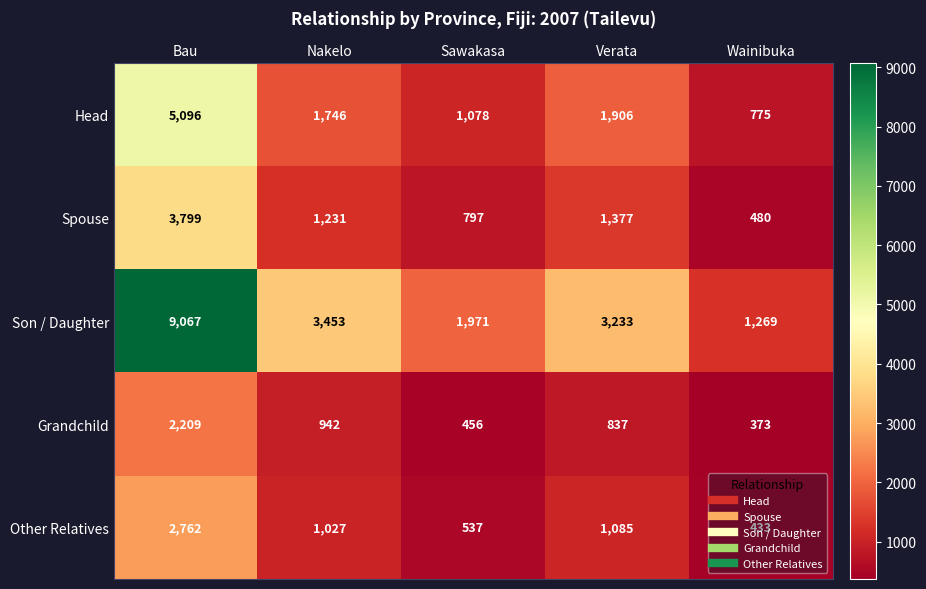

Is it true that Grandchild equals 1680 at Nakelo?

False